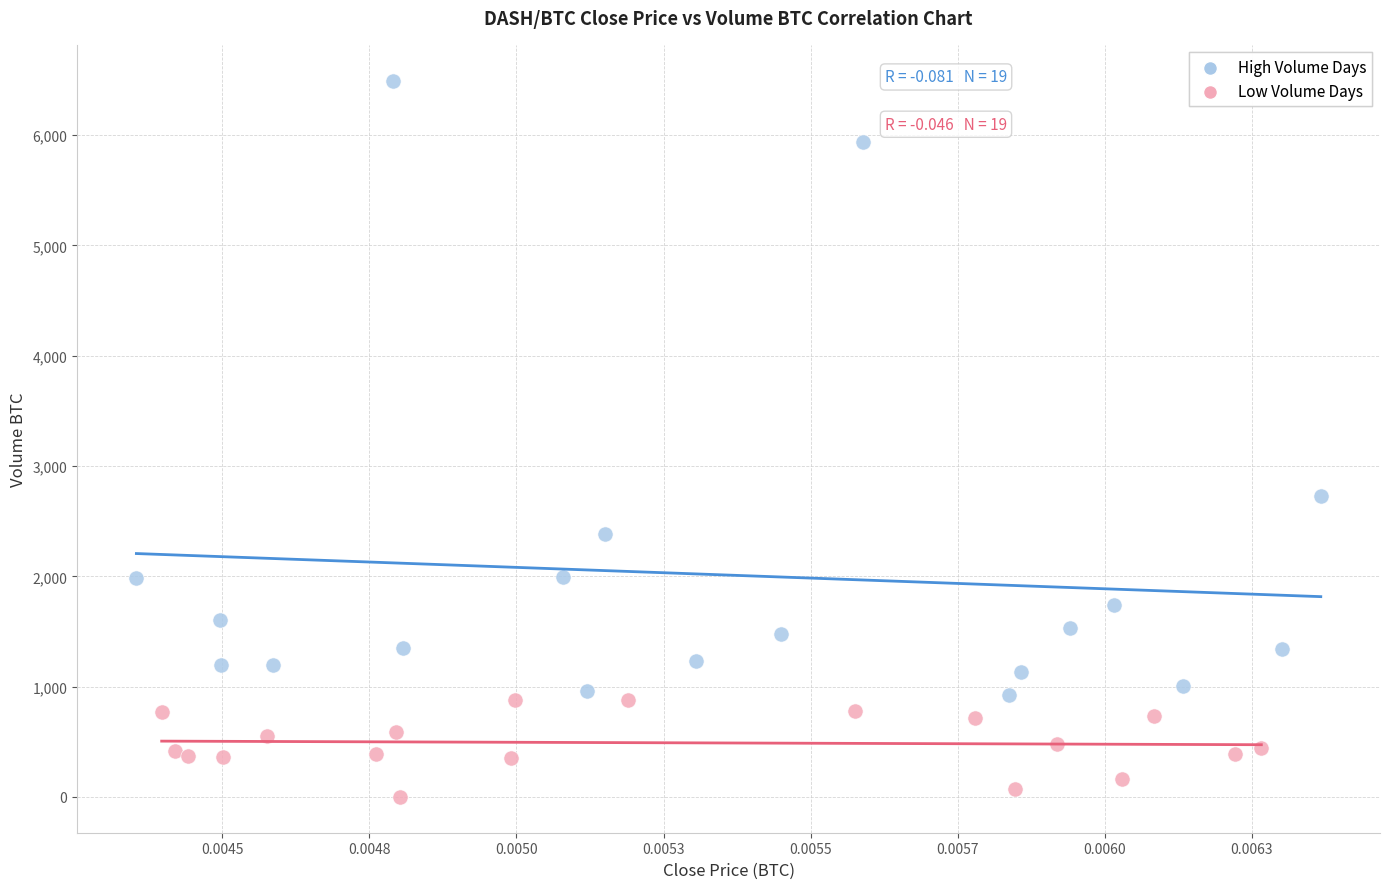

Which series contains the lowest Y value?

Low Volume Days